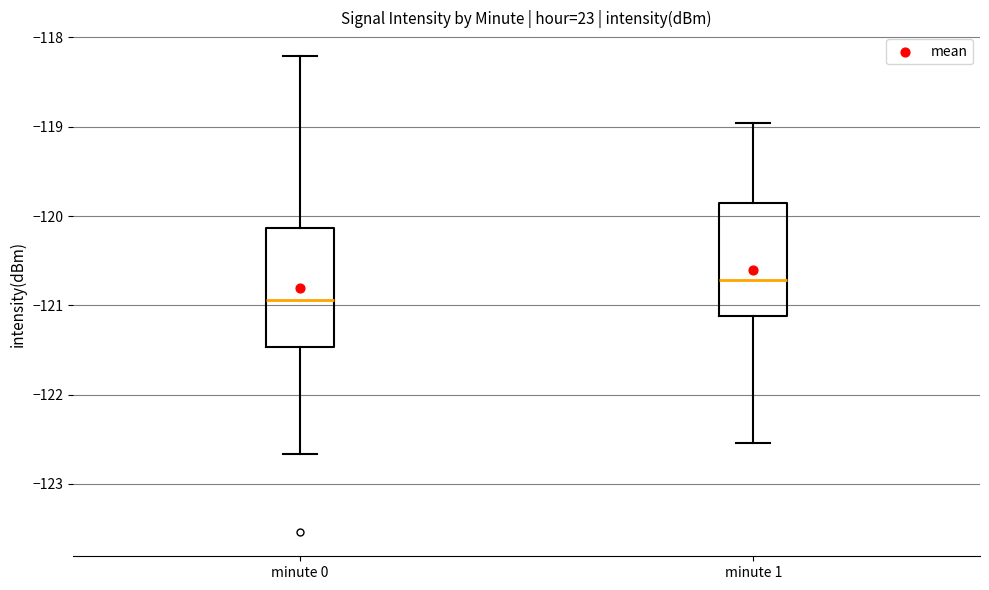

Which box has the lowest median line?

minute 0